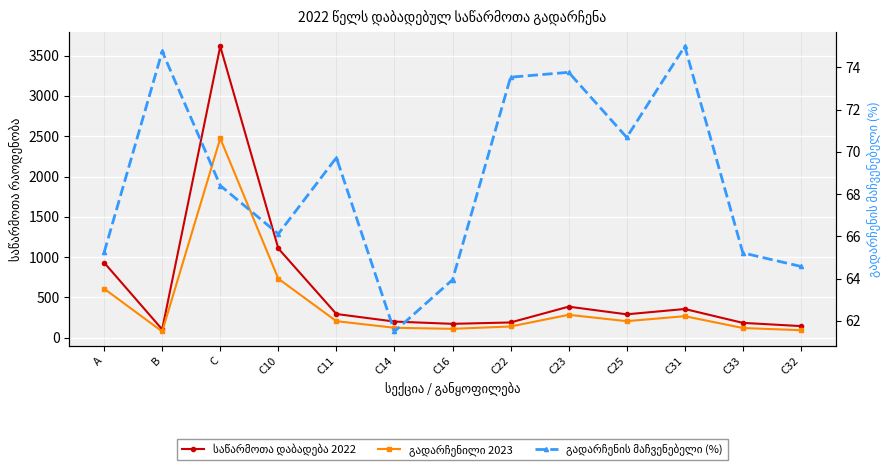

How many data points in გადარჩენილი 2023 are less than 205?

6